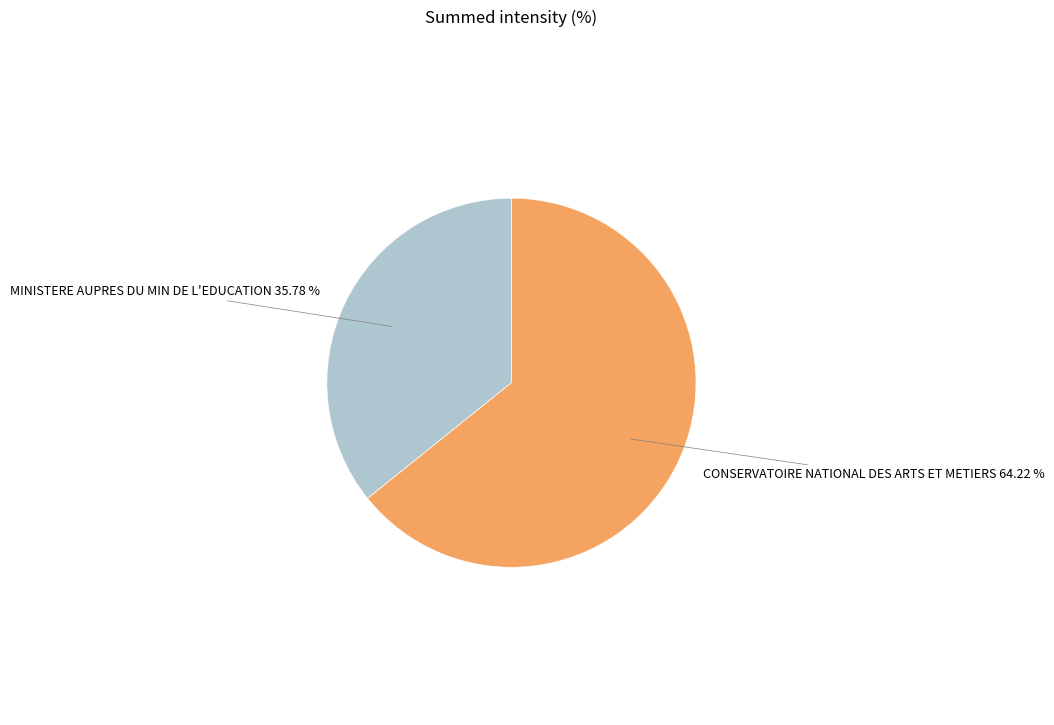

What percentage do MINISTERE AUPRES DU MIN DE L'EDUCATION and CONSERVATOIRE NATIONAL DES ARTS ET METIERS together represent?

100.0%